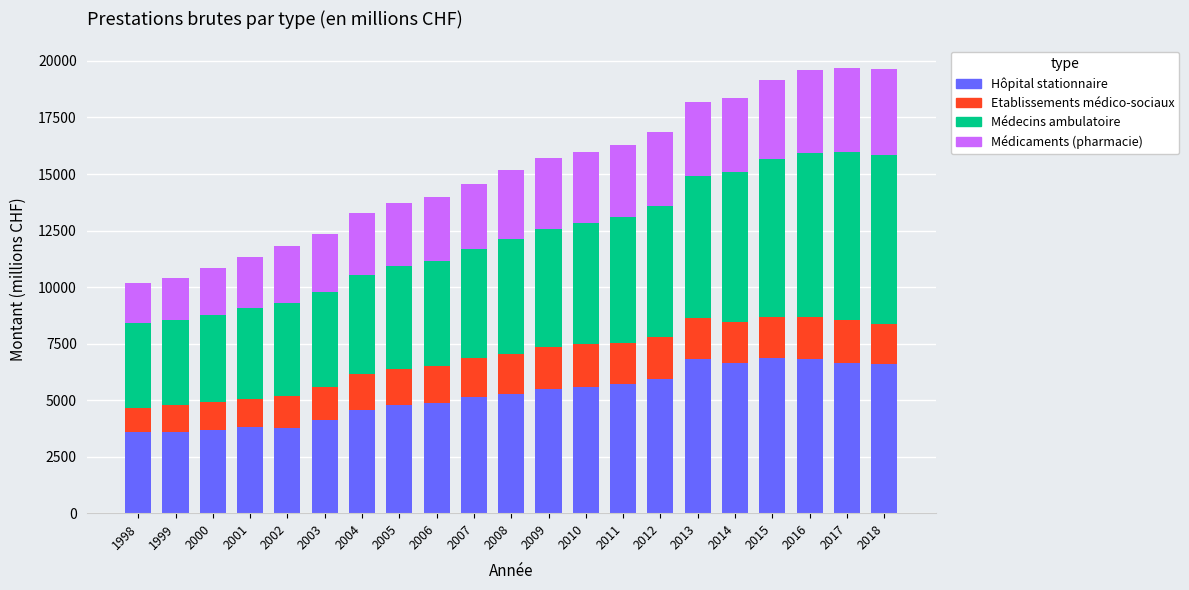

The value of Hôpital stationnaire at 2009 is 5481.5. True or false?

True